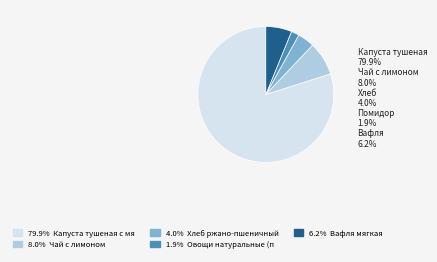

Is there a majority slice in this chart?

Yes